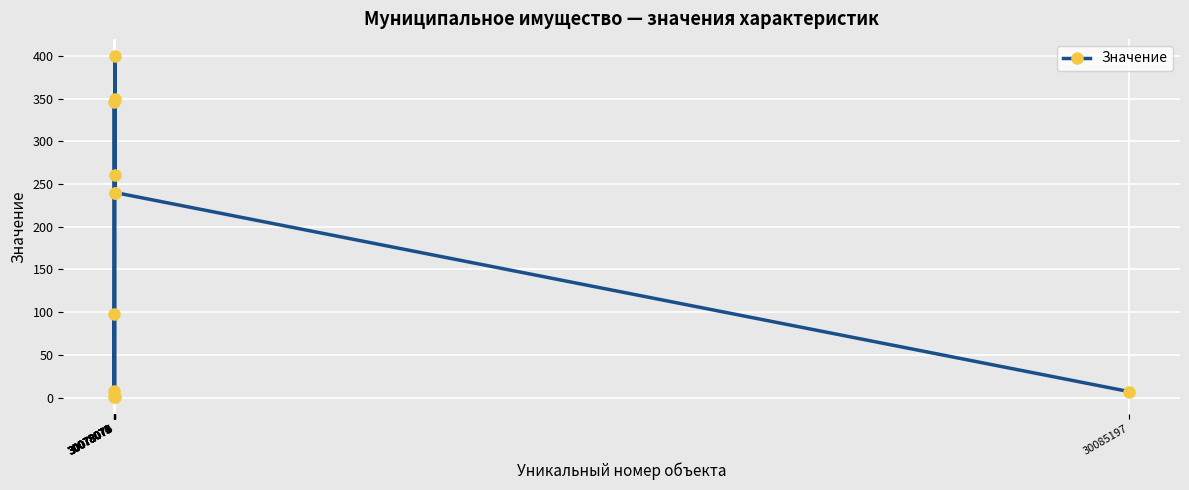

What is the sum of all values?

1952